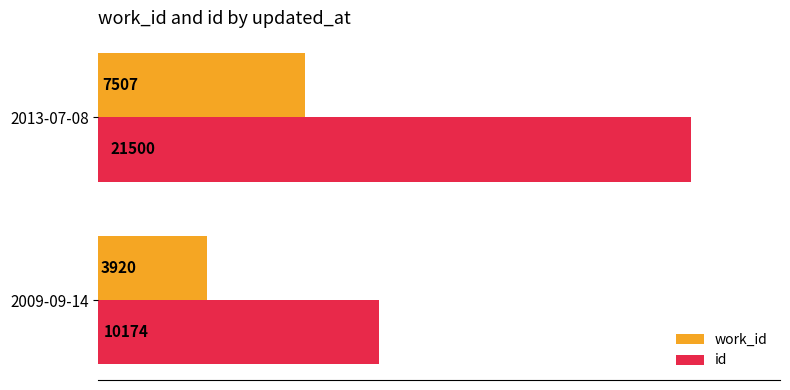

What is the sum of the id values at 2009-09-14 and 2013-07-08?

31674